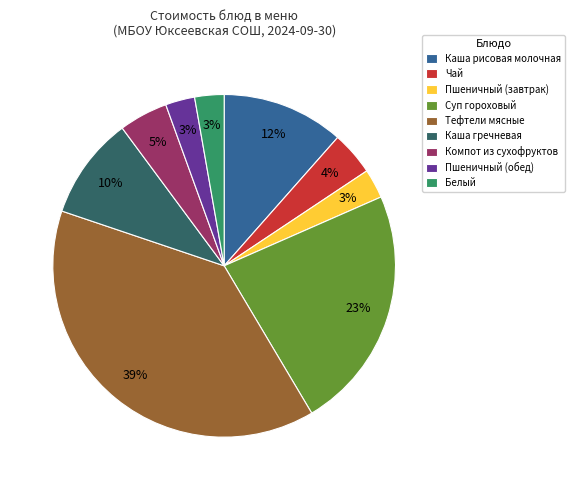

Which slice is the largest?

Тефтели мясные